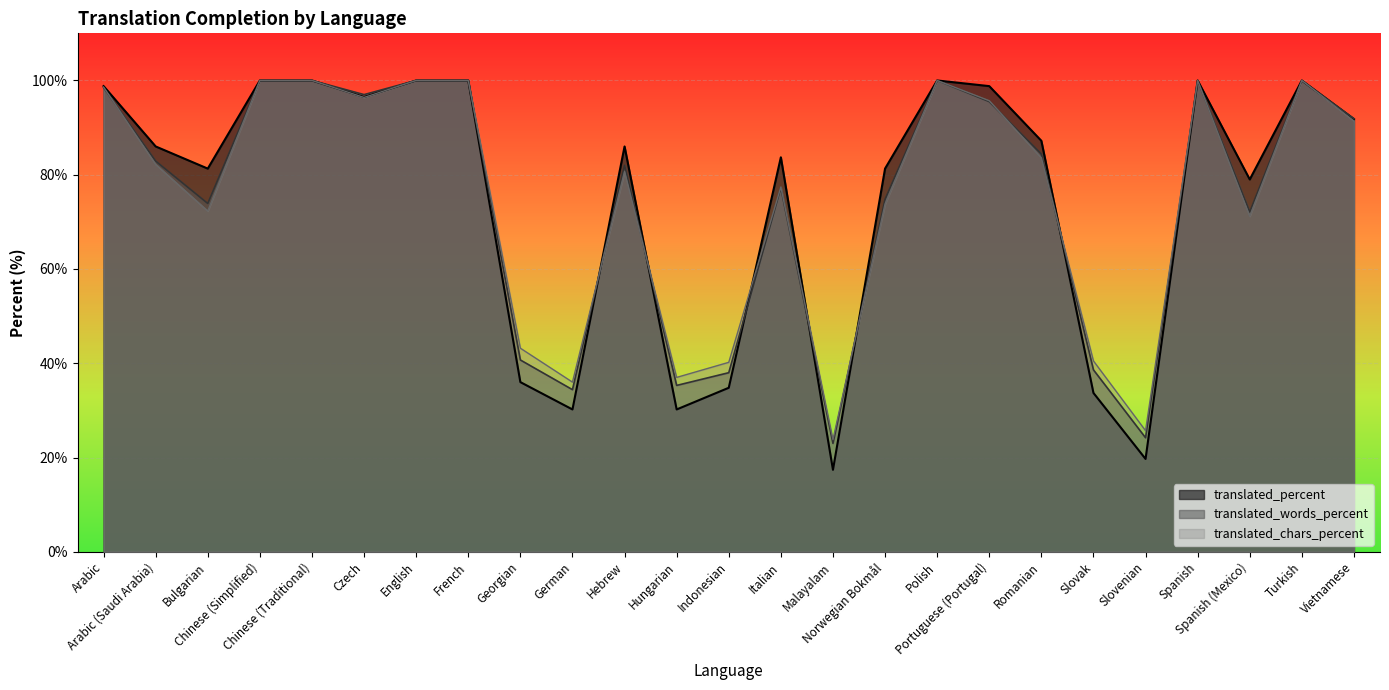

What is the minimum value shown in the chart?

17.4